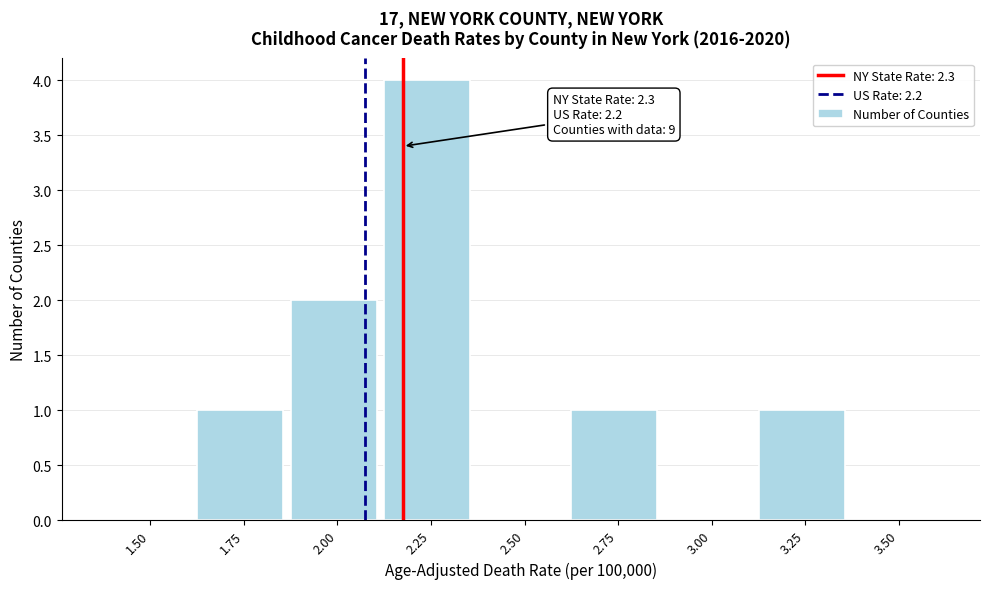

Reading left to right, extract all data points from this chart.

1.50=0	1.75=1	2.00=2	2.25=4	2.50=0	2.75=1	3.00=0	3.25=1	3.50=0